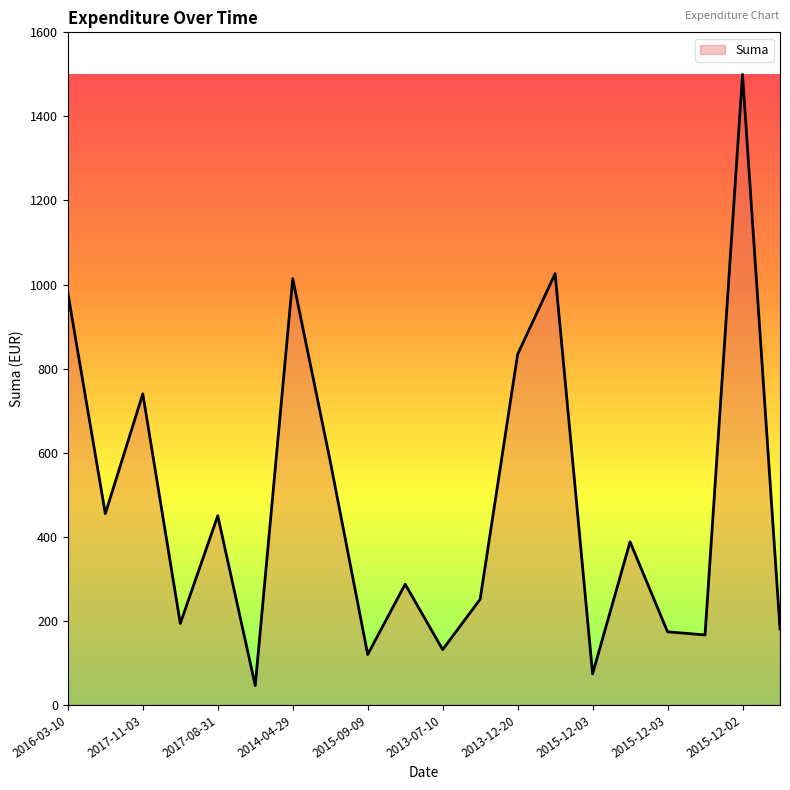

What is the greatest value displayed?

1500.0